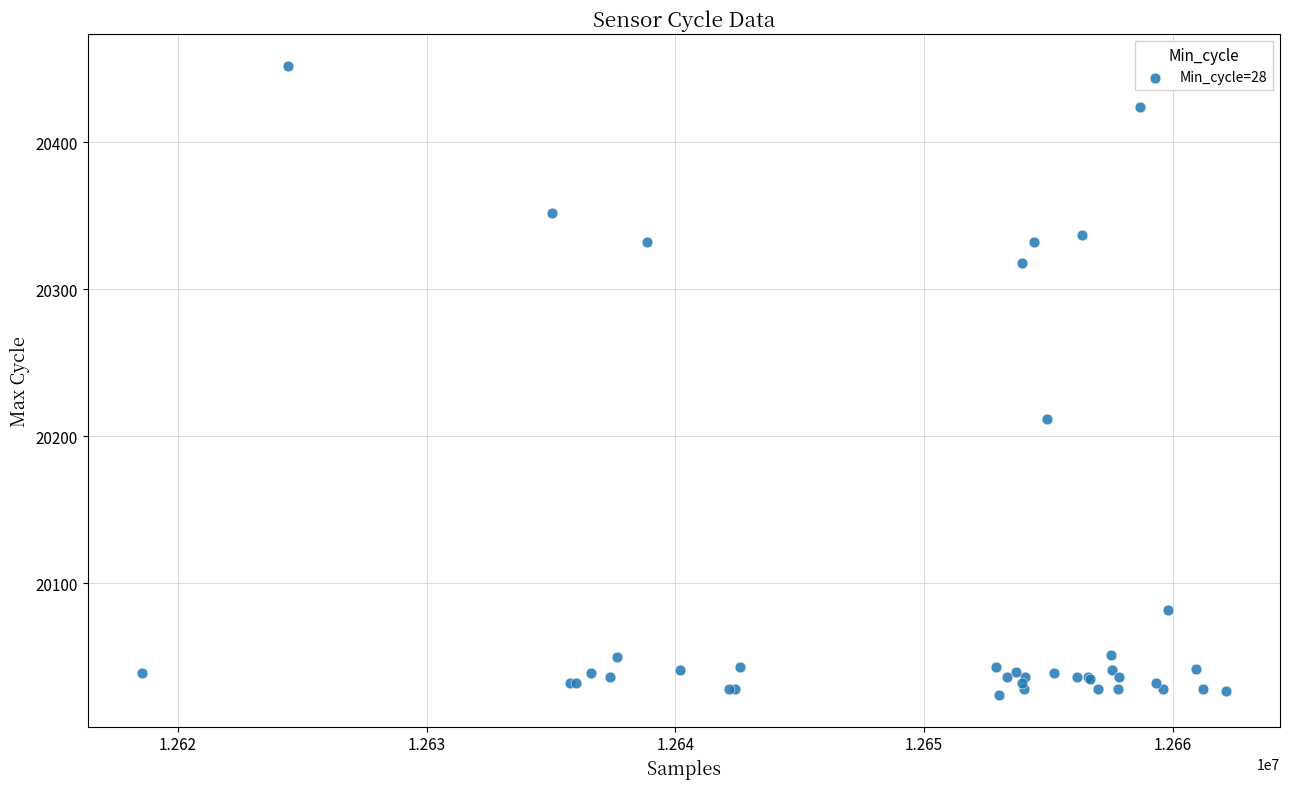

What Y value in the scatter plot is closest to 20238?

20212